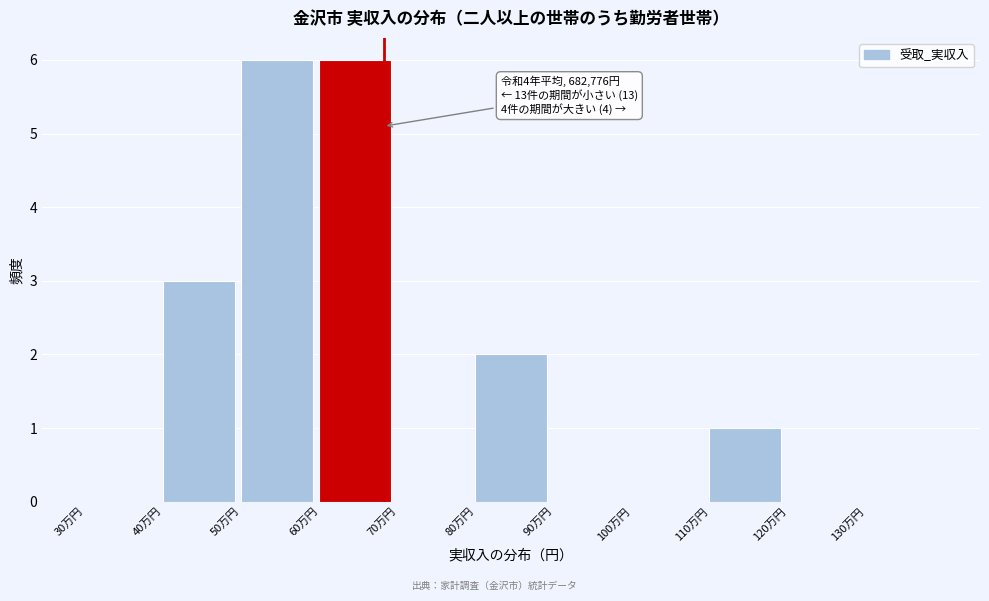

Reading right to left, list all the values displayed in this chart.

130万円=0	120万円=0	110万円=1	100万円=0	90万円=0	80万円=2	70万円=0	60万円=6	50万円=6	40万円=3	30万円=0